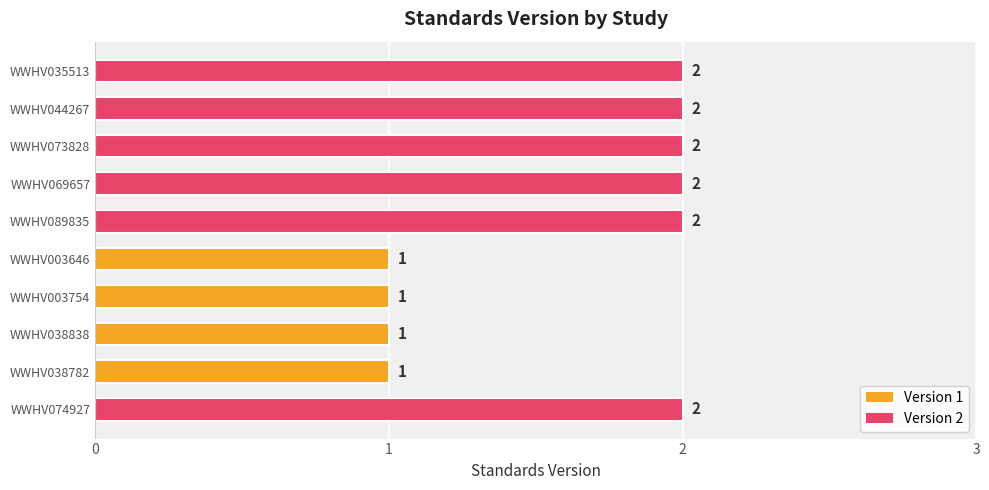

Reading top to bottom, list all the values displayed in this chart.

WWHV035513=2	WWHV044267=2	WWHV073828=2	WWHV069657=2	WWHV089835=2	WWHV003646=1	WWHV003754=1	WWHV038838=1	WWHV038782=1	WWHV074927=2